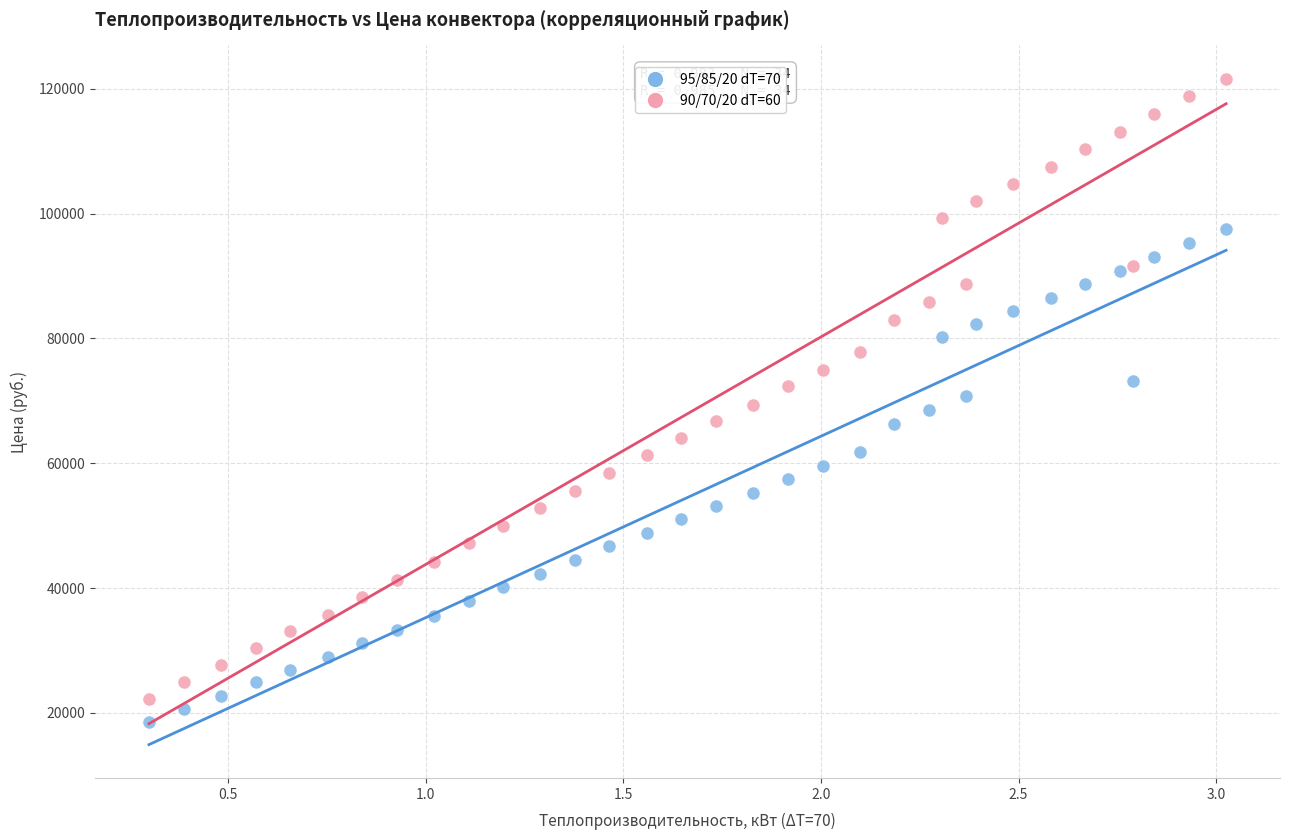

Which series contains the highest Y value?

90/70/20 dT=60